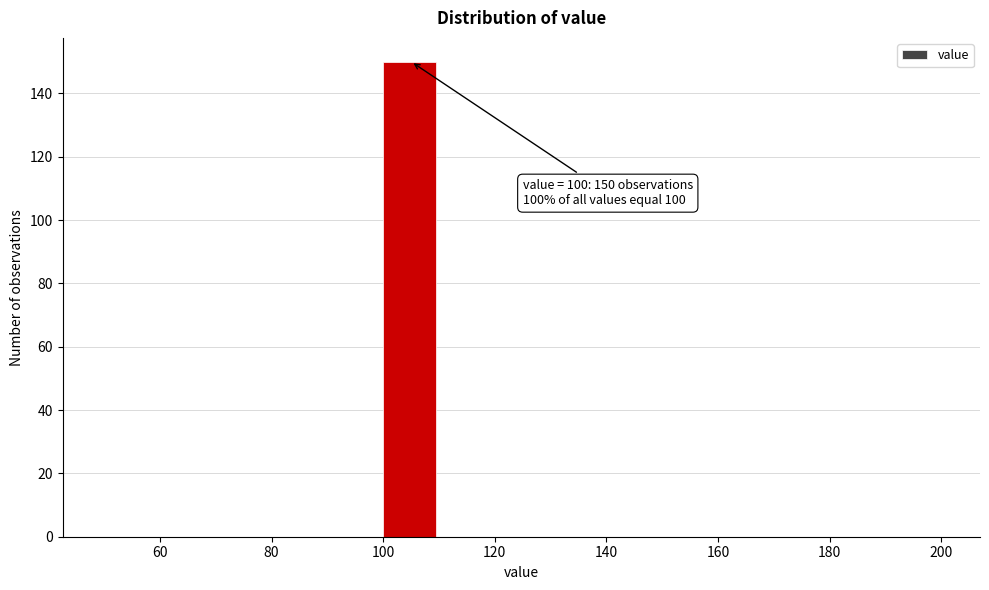

Which range on the x-axis has the tallest bar?

100 to 110